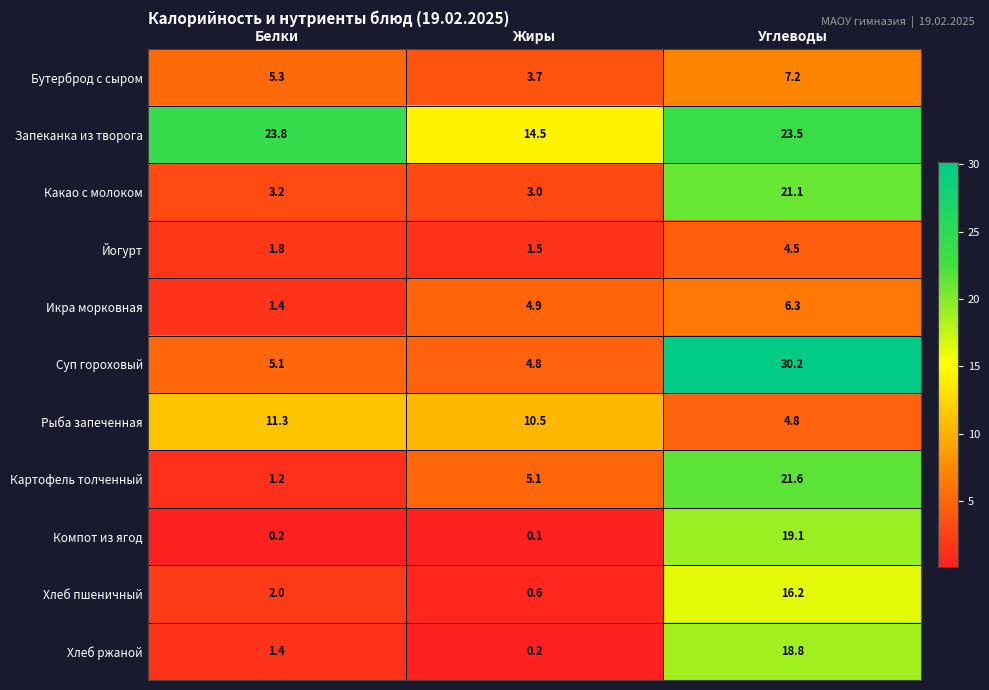

What is the difference between the second highest and minimum values in the Икра морковная series?

3.5